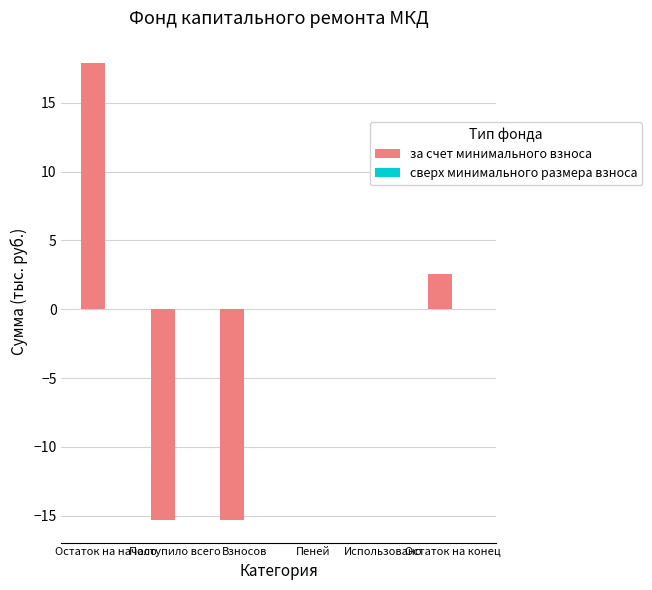

What is the maximum value shown in the chart?

17.9